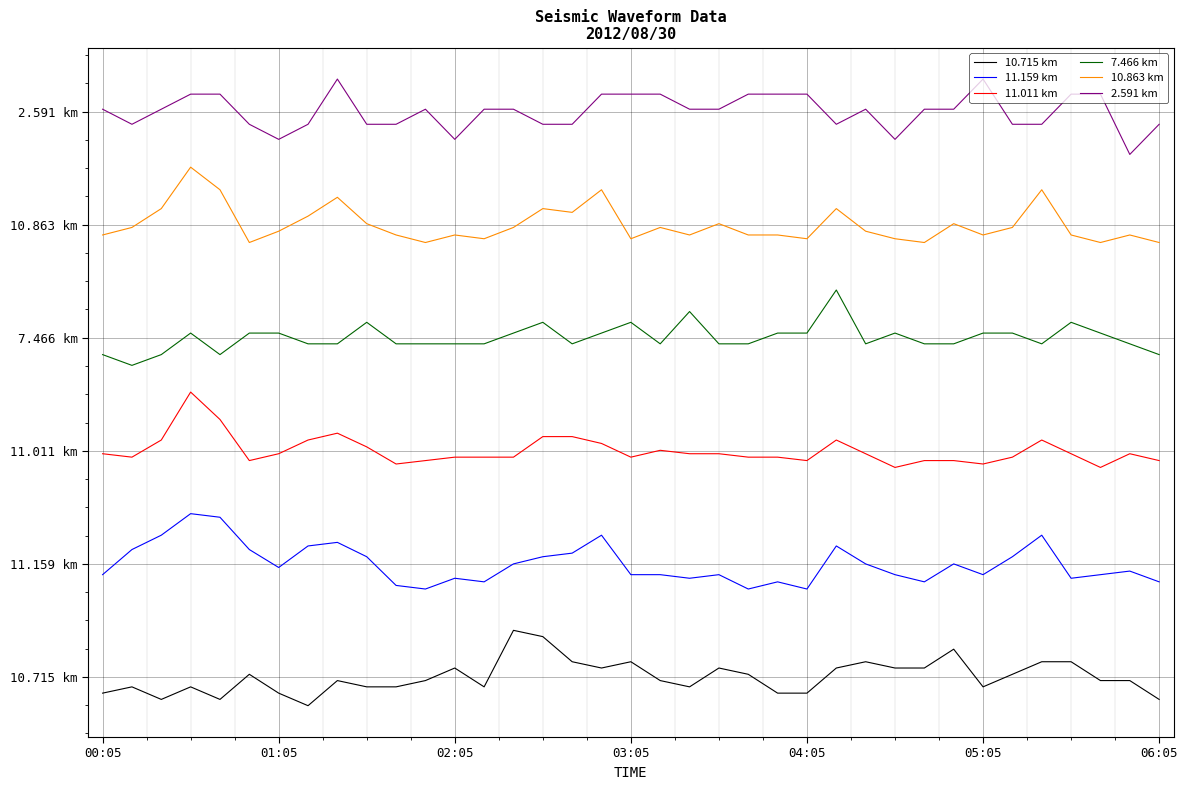

What is the label of the 16th point from the right?

21